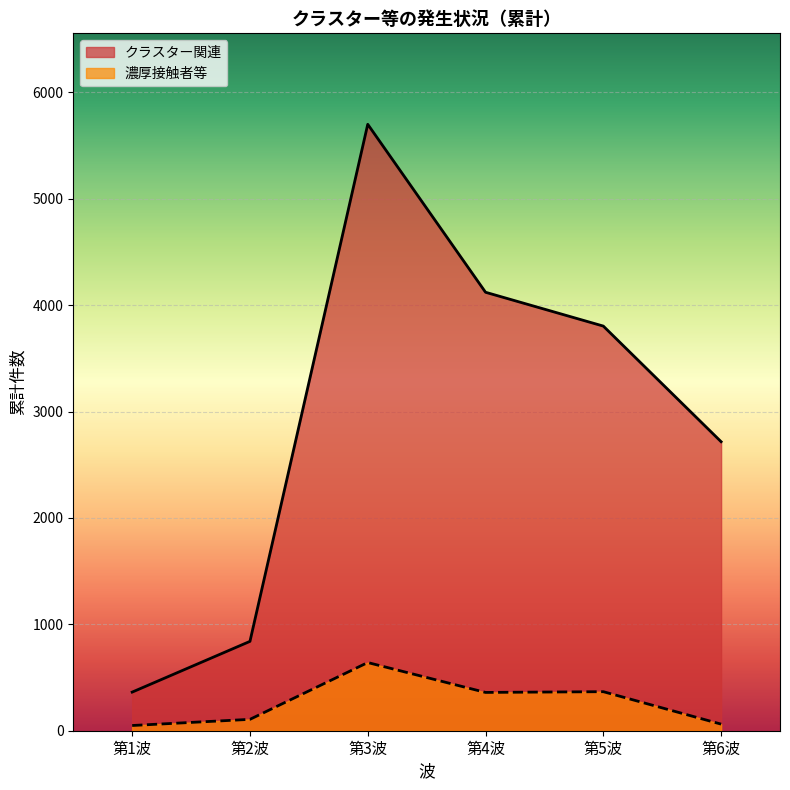

At how many categories does at least one series exceed 4403?

1